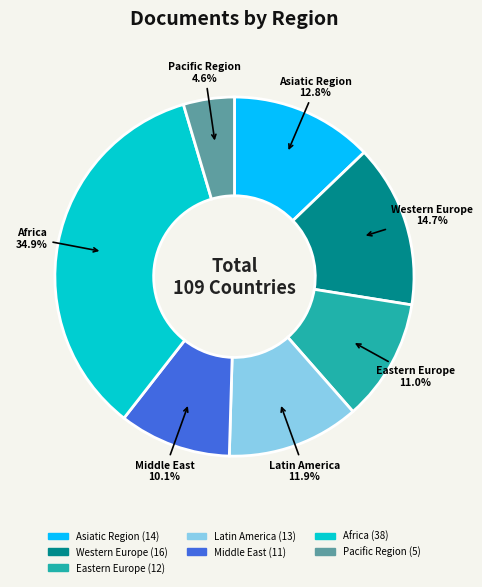

Which slice is the smallest?

Pacific Region